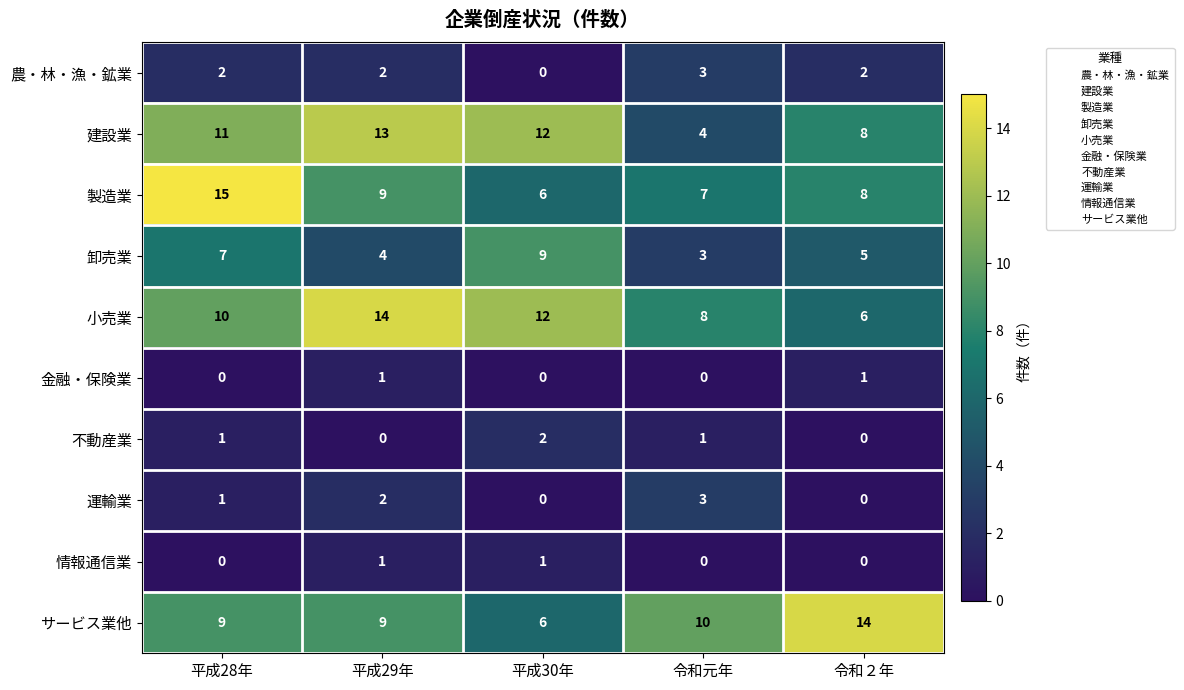

Between 平成28年 and 令和２年, which series saw the biggest shift?

製造業